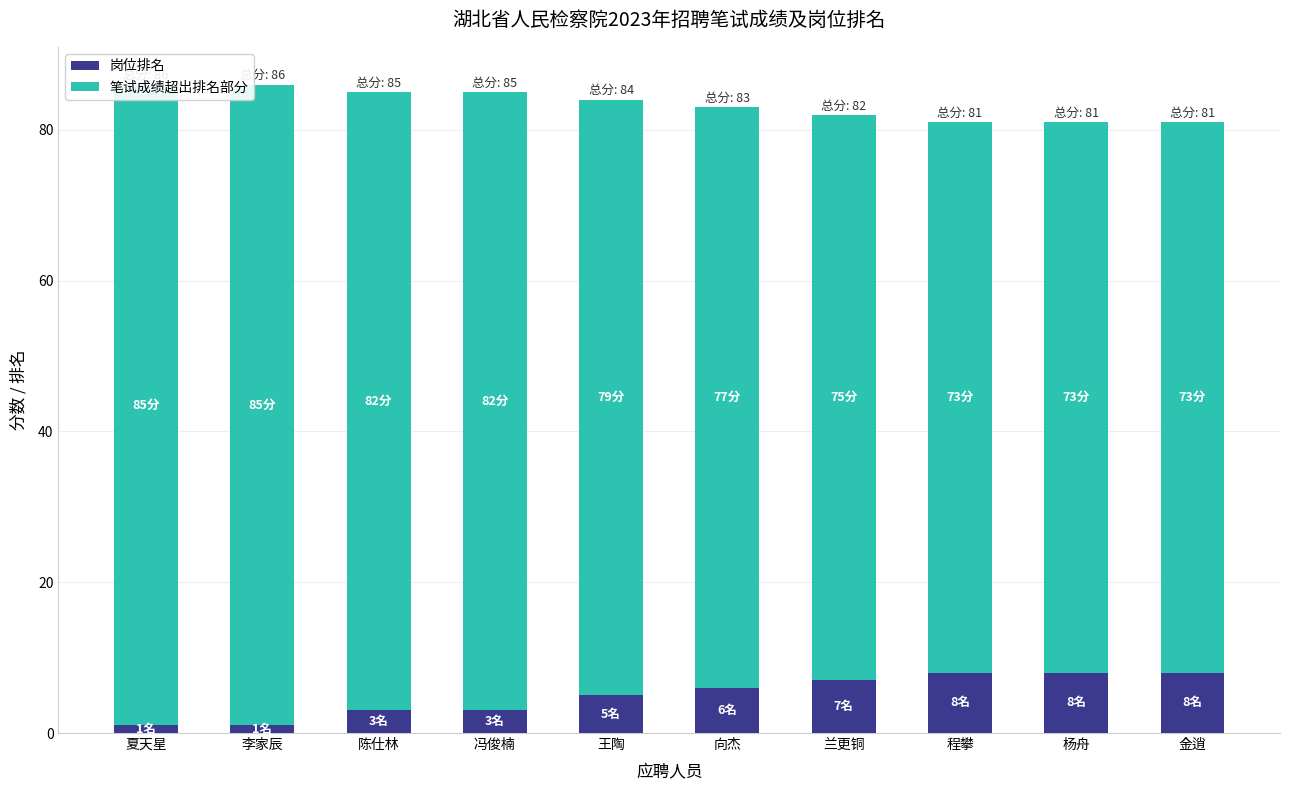

The 笔试成绩超出排名部分 series shows 73 at 程攀. True or false?

True